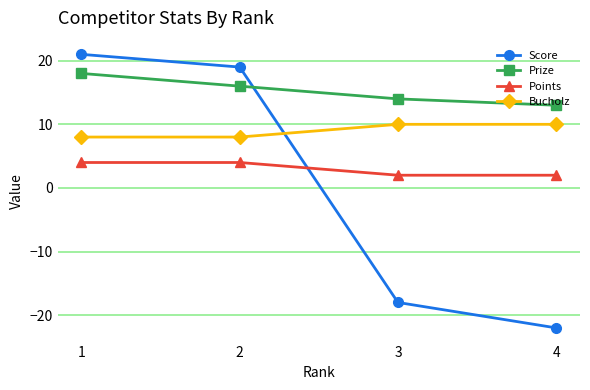

What is the maximum value shown in the chart?

21